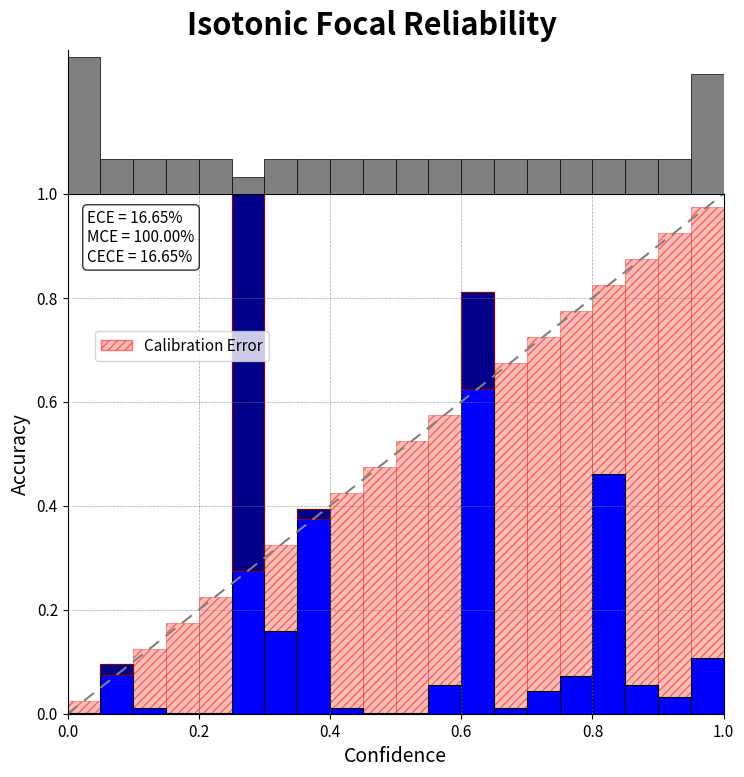

Count the number of categories in the chart.

20